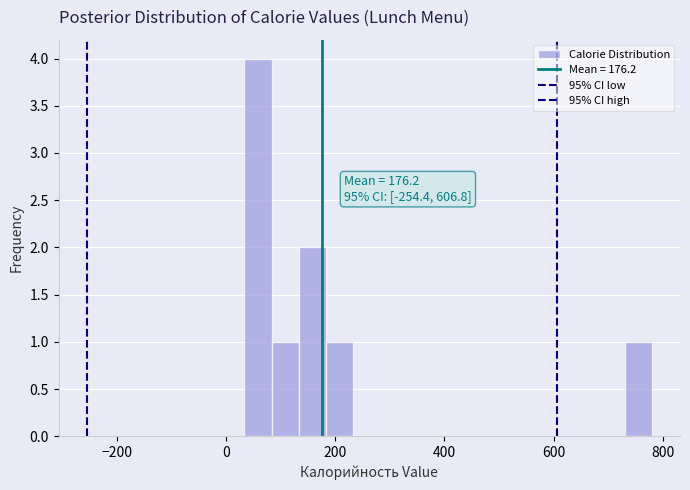

Around what value on the x-axis is the tallest bar? Give the approximate position of its centre, as read against the axis.

60